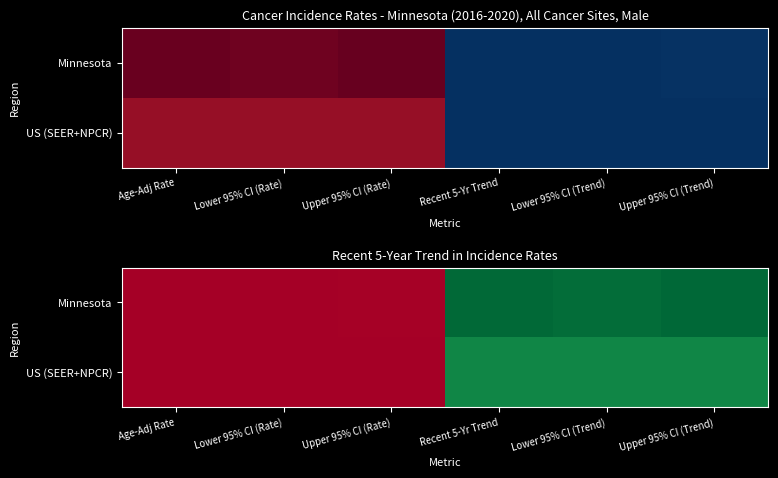

At which category is the sum across all series the highest?

Upper 95% CI (Trend)